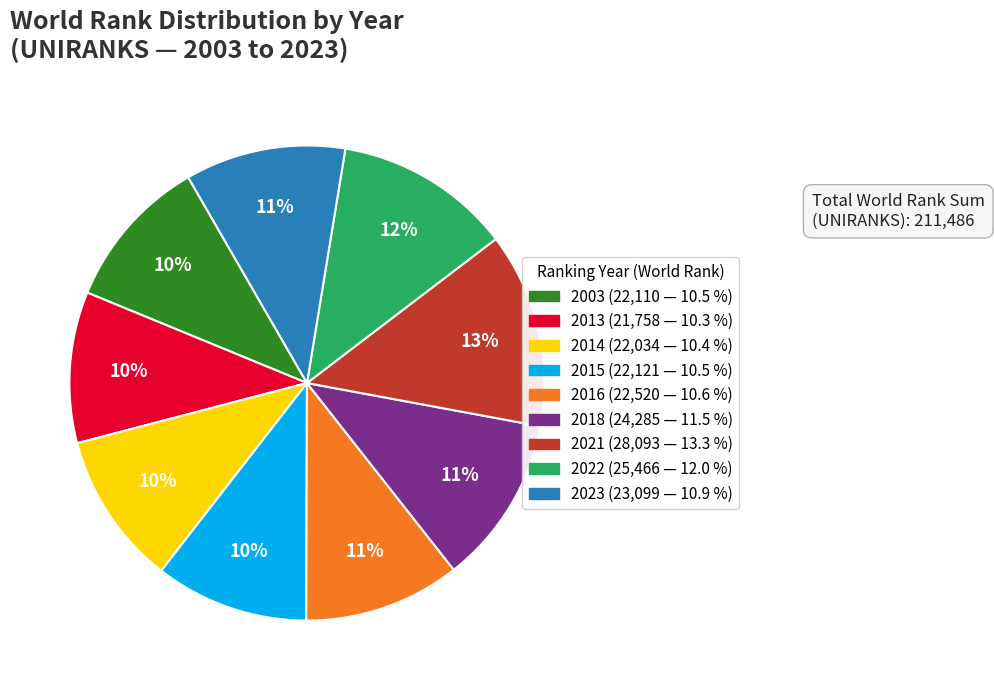

Which slice is the largest?

2021